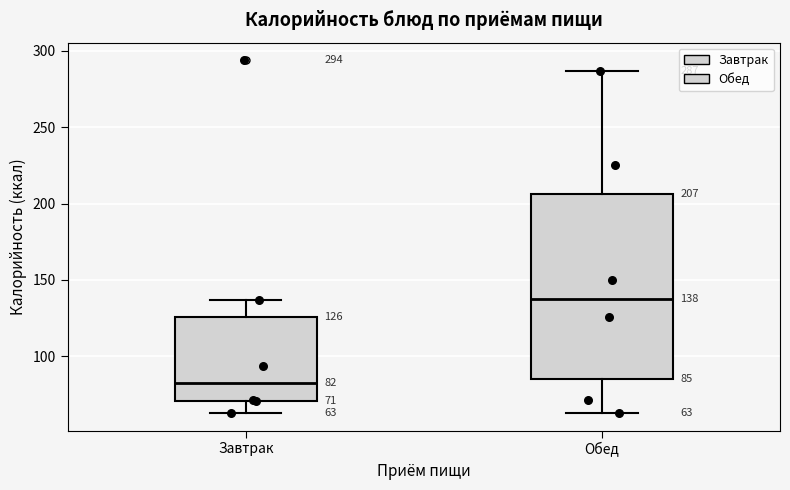

Which box's median line is the lowest?

Завтрак